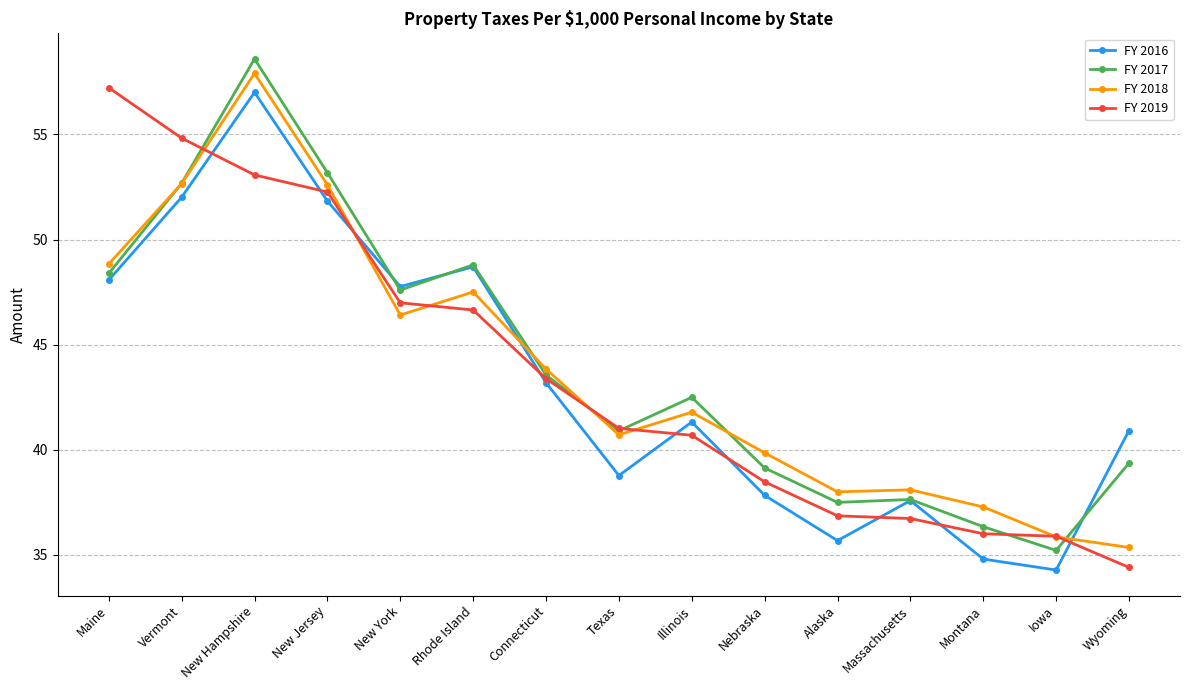

At which label does FY 2019 reach its peak?

Maine